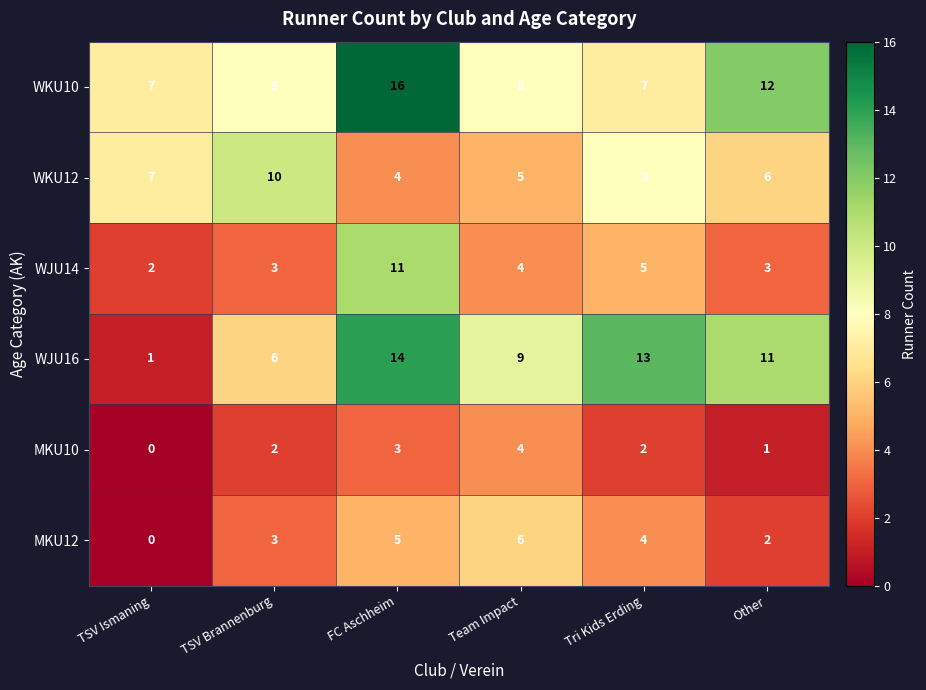

What is the total value across all series at TSV Ismaning?

17